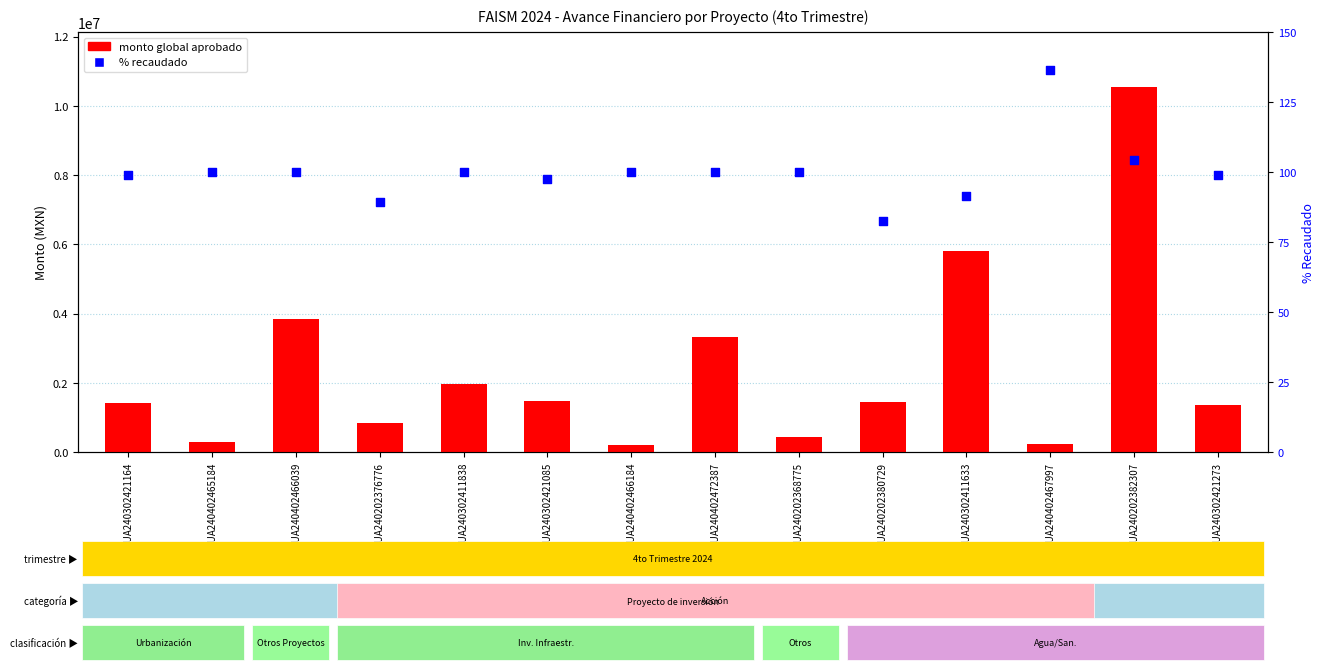

Which series has the largest Y range (max minus min)?

monto global aprobado